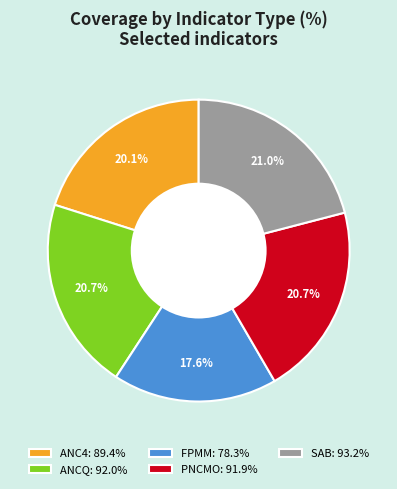

To the nearest percent, what percentage of the pie is FPMM?

18%